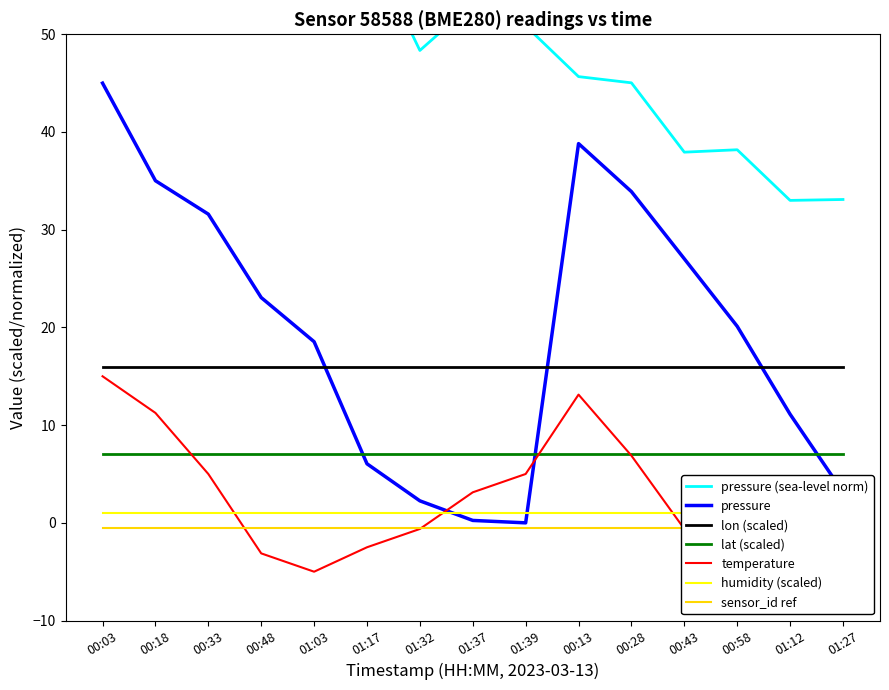

Read the pressure_norm value at 00:33.

68.6